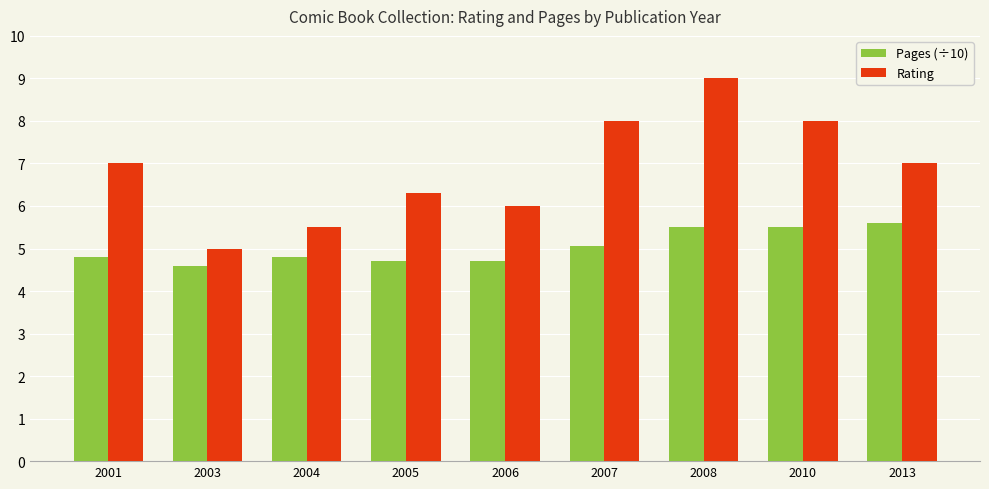

What is the value of the Pages (÷10) bar at the 1st from the left?

4.8